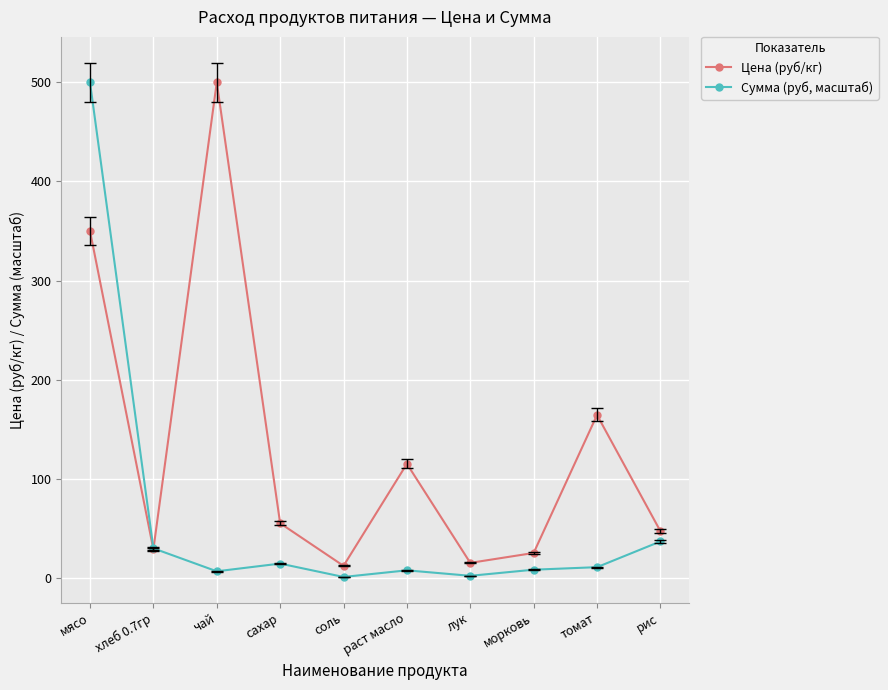

Rank the series at хлеб 0.7гр from highest to lowest value.

Сумма (руб, масштаб), Цена (руб/кг)